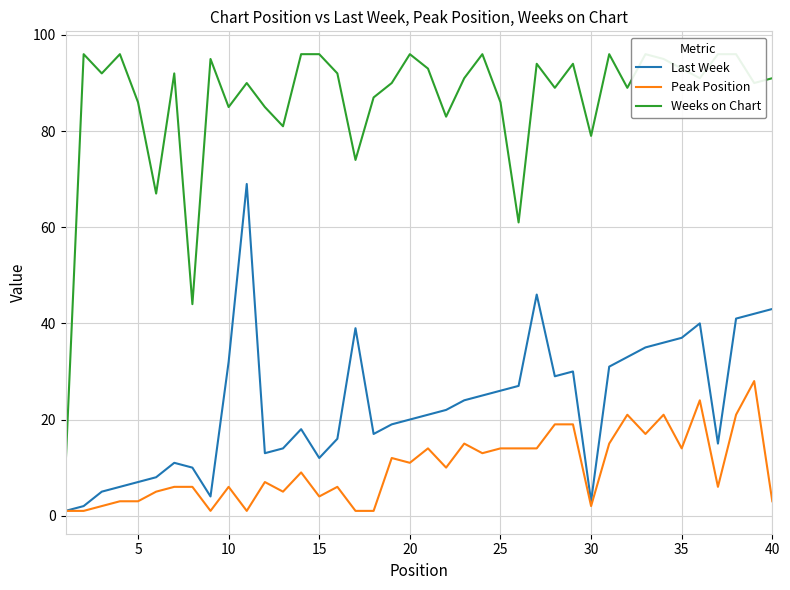

Reading left to right, what are all the values shown in this chart?

Last Week: 1	2	5	6	7	8	11	10	4	32	69	13	14	18	12	16	39	17	19	20	21	22	24	25	26	27	46	29	30	3	31	33	35	36	37	40	15	41	42	43
Peak Position: 1	1	2	3	3	5	6	6	1	6	1	7	5	9	4	6	1	1	12	11	14	10	15	13	14	14	14	19	19	2	15	21	17	21	14	24	6	21	28	3
Weeks on Chart: 10	96	92	96	86	67	92	44	95	85	90	85	81	96	96	92	74	87	90	96	93	83	91	96	86	61	94	89	94	79	96	89	96	95	93	91	96	96	90	91